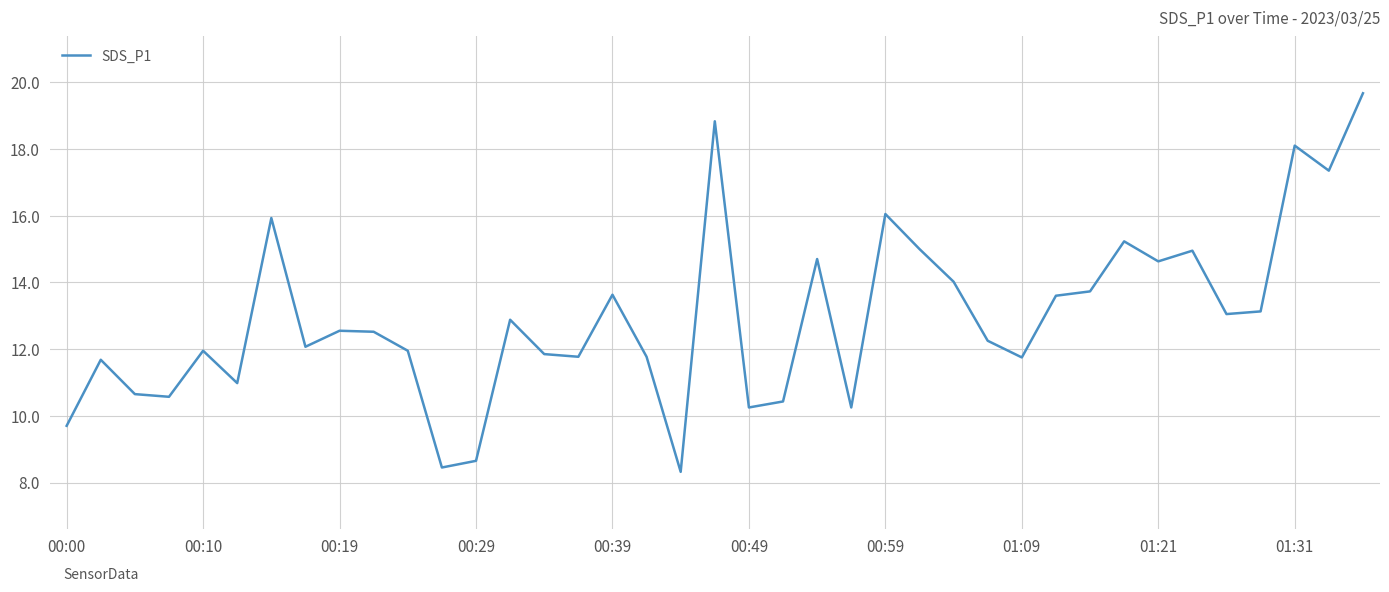

What is the smallest value displayed?

8.3